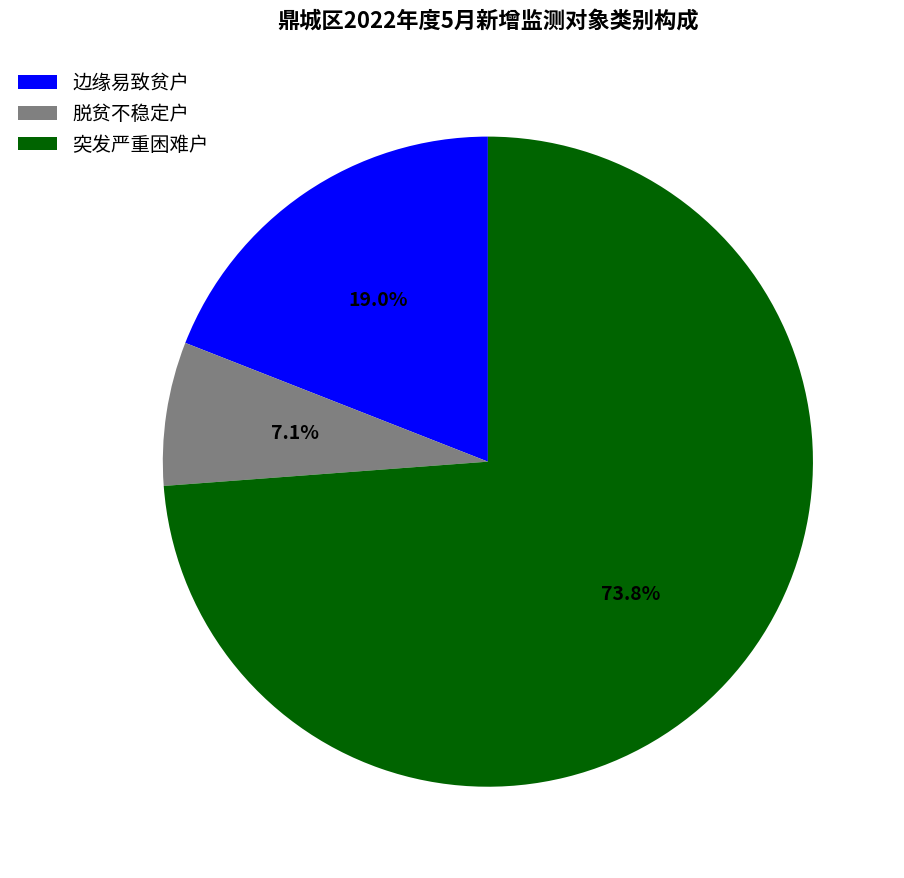

What is the majority slice?

突发严重困难户